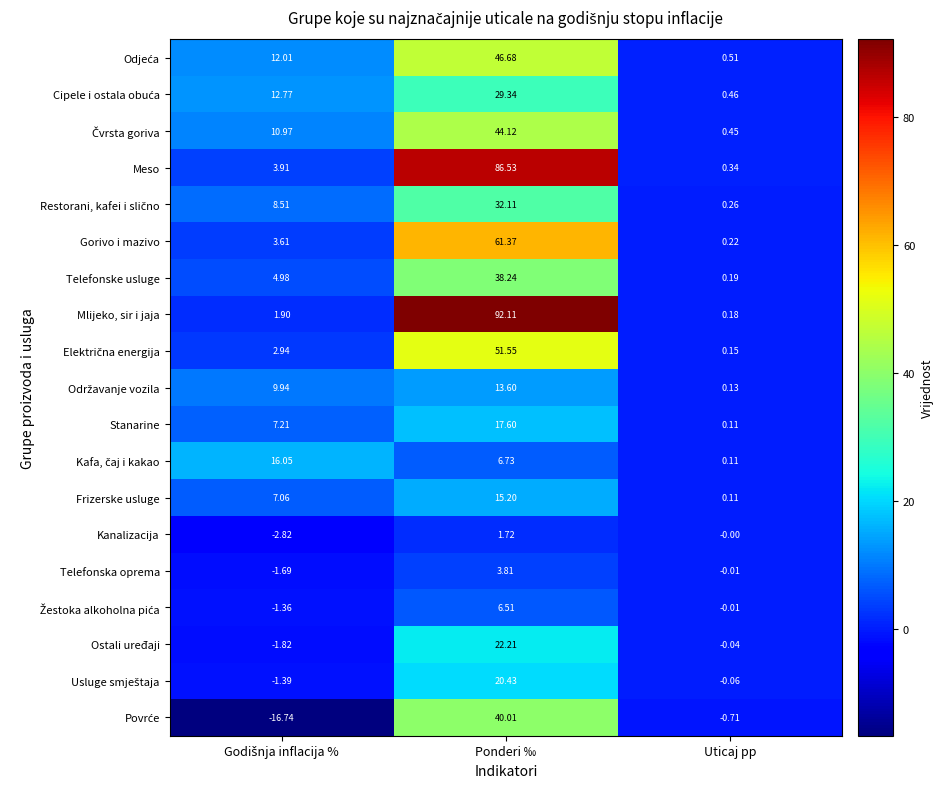

Which series has the largest total across all categories?

Mlijeko, sir i jaja